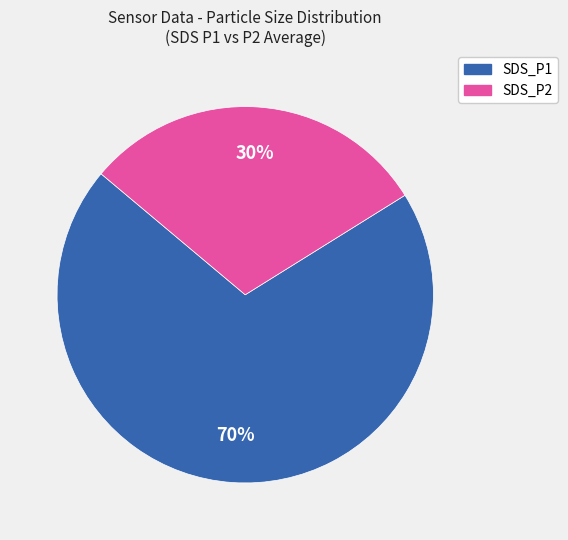

Which has a higher value, SDS_P2 or SDS_P1?

SDS_P1